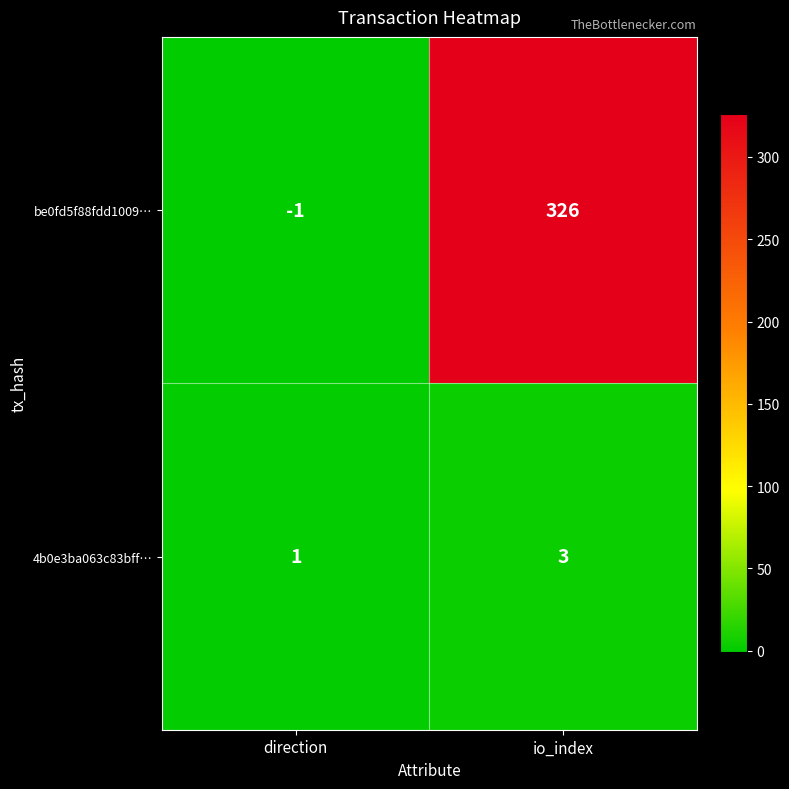

The value of be0fd5f88fdd1009… at io_index is 215. True or false?

False